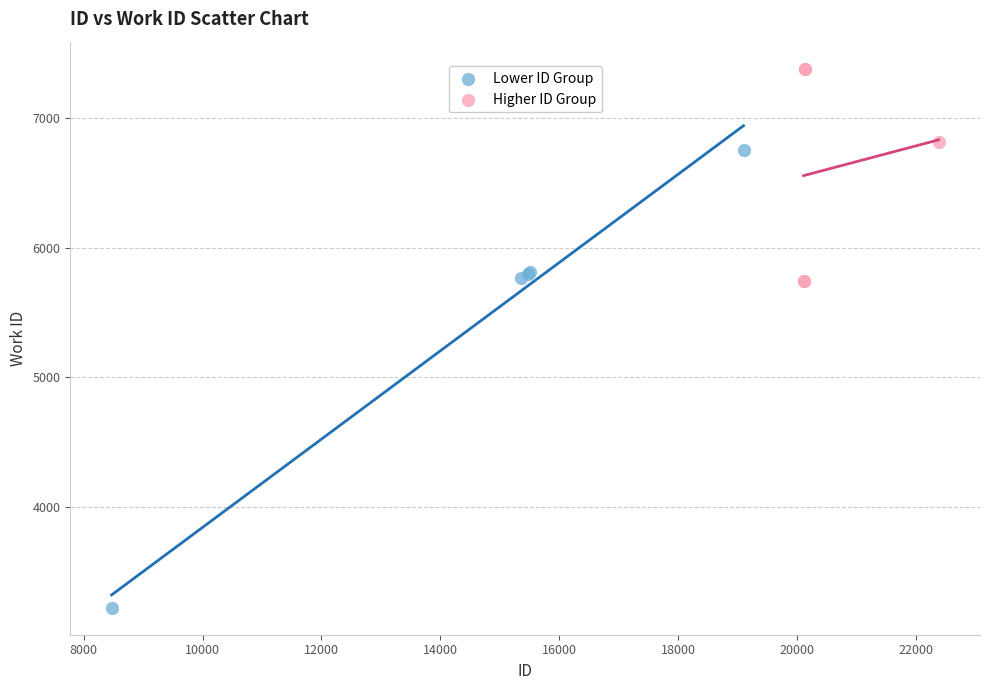

Which series reaches the minimum Y coordinate?

Lower ID Group